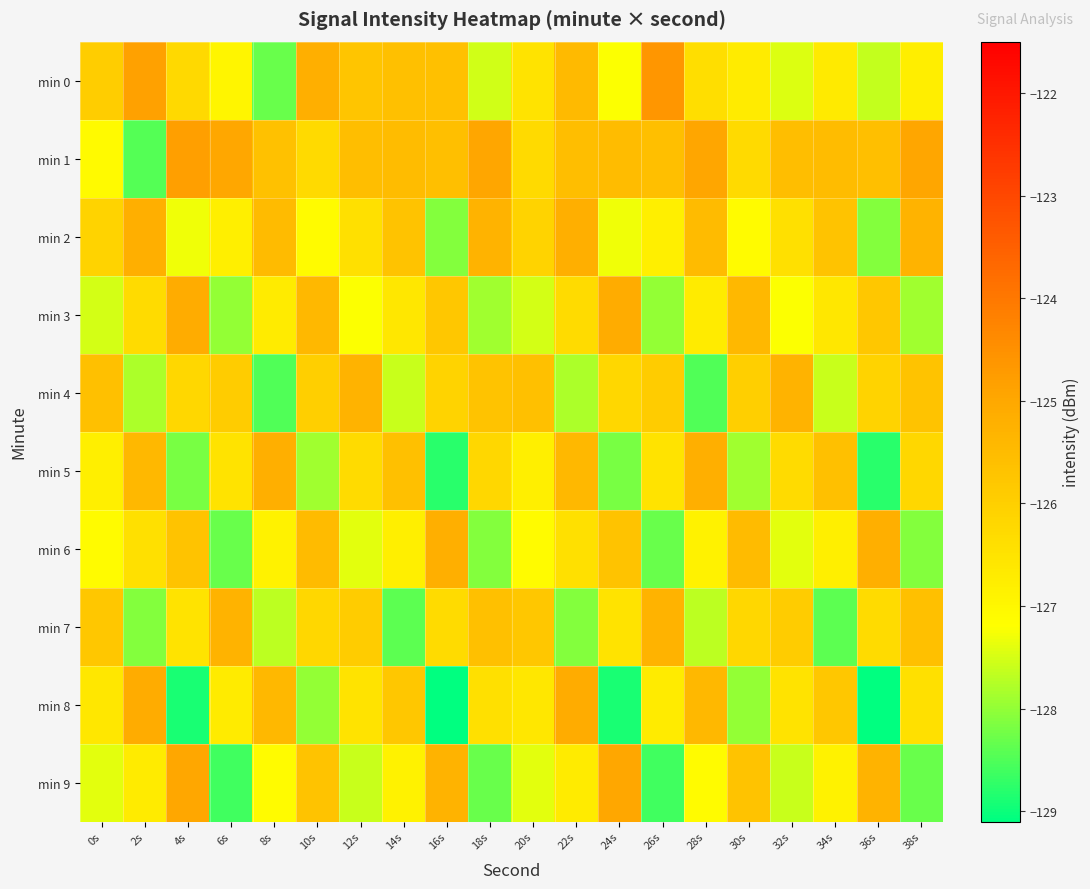

Reading left to right, transcribe all the data shown in this chart.

min 0: 0s=-126.0	2s=-124.8	4s=-126.2	6s=-126.9	8s=-128.3	10s=-125.2	12s=-125.7	14s=-125.6	16s=-125.6	18s=-127.6	20s=-126.5	22s=-125.5	24s=-127.2	26s=-124.6	28s=-126.4	30s=-126.7	32s=-127.5	34s=-126.7	36s=-127.6	38s=-126.8
min 1: 0s=-127.1	2s=-128.5	4s=-124.8	6s=-125.0	8s=-125.7	10s=-126.3	12s=-125.5	14s=-125.5	16s=-125.6	18s=-124.9	20s=-126.3	22s=-125.5	24s=-125.5	26s=-125.6	28s=-124.9	30s=-126.3	32s=-125.5	34s=-125.5	36s=-125.6	38s=-124.9
min 2: 0s=-126.1	2s=-125.2	4s=-127.3	6s=-126.8	8s=-125.5	10s=-127.1	12s=-126.4	14s=-125.7	16s=-128.1	18s=-125.3	20s=-126.1	22s=-125.2	24s=-127.3	26s=-126.8	28s=-125.5	30s=-127.1	32s=-126.4	34s=-125.7	36s=-128.1	38s=-125.3
min 3: 0s=-127.5	2s=-126.3	4s=-125.1	6s=-128.0	8s=-126.7	10s=-125.4	12s=-127.2	14s=-126.6	16s=-125.8	18s=-127.9	20s=-127.5	22s=-126.3	24s=-125.1	26s=-128.0	28s=-126.7	30s=-125.4	32s=-127.2	34s=-126.6	36s=-125.8	38s=-127.9
min 4: 0s=-125.6	2s=-127.8	4s=-126.2	6s=-125.9	8s=-128.5	10s=-126.0	12s=-125.3	14s=-127.6	16s=-126.1	18s=-125.7	20s=-125.6	22s=-127.8	24s=-126.2	26s=-125.9	28s=-128.5	30s=-126.0	32s=-125.3	34s=-127.6	36s=-126.1	38s=-125.7
min 5: 0s=-126.8	2s=-125.4	4s=-128.2	6s=-126.5	8s=-125.2	10s=-127.9	12s=-126.3	14s=-125.6	16s=-128.8	18s=-126.2	20s=-126.8	22s=-125.4	24s=-128.2	26s=-126.5	28s=-125.2	30s=-127.9	32s=-126.3	34s=-125.6	36s=-128.8	38s=-126.2
min 6: 0s=-127.1	2s=-126.4	4s=-125.7	6s=-128.3	8s=-126.9	10s=-125.5	12s=-127.4	14s=-126.8	16s=-125.2	18s=-128.1	20s=-127.1	22s=-126.4	24s=-125.7	26s=-128.3	28s=-126.9	30s=-125.5	32s=-127.4	34s=-126.8	36s=-125.2	38s=-128.1
min 7: 0s=-125.8	2s=-128.1	4s=-126.5	6s=-125.3	8s=-127.7	10s=-126.2	12s=-125.9	14s=-128.4	16s=-126.3	18s=-125.6	20s=-125.8	22s=-128.1	24s=-126.5	26s=-125.3	28s=-127.7	30s=-126.2	32s=-125.9	34s=-128.4	36s=-126.3	38s=-125.6
min 8: 0s=-126.6	2s=-125.1	4s=-128.9	6s=-126.7	8s=-125.4	10s=-128.0	12s=-126.5	14s=-125.8	16s=-129.1	18s=-126.4	20s=-126.6	22s=-125.1	24s=-128.9	26s=-126.7	28s=-125.4	30s=-128.0	32s=-126.5	34s=-125.8	36s=-129.1	38s=-126.4
min 9: 0s=-127.4	2s=-126.7	4s=-125.0	6s=-128.6	8s=-127.1	10s=-125.7	12s=-127.6	14s=-126.9	16s=-125.3	18s=-128.3	20s=-127.4	22s=-126.7	24s=-125.0	26s=-128.6	28s=-127.1	30s=-125.7	32s=-127.6	34s=-126.9	36s=-125.3	38s=-128.3